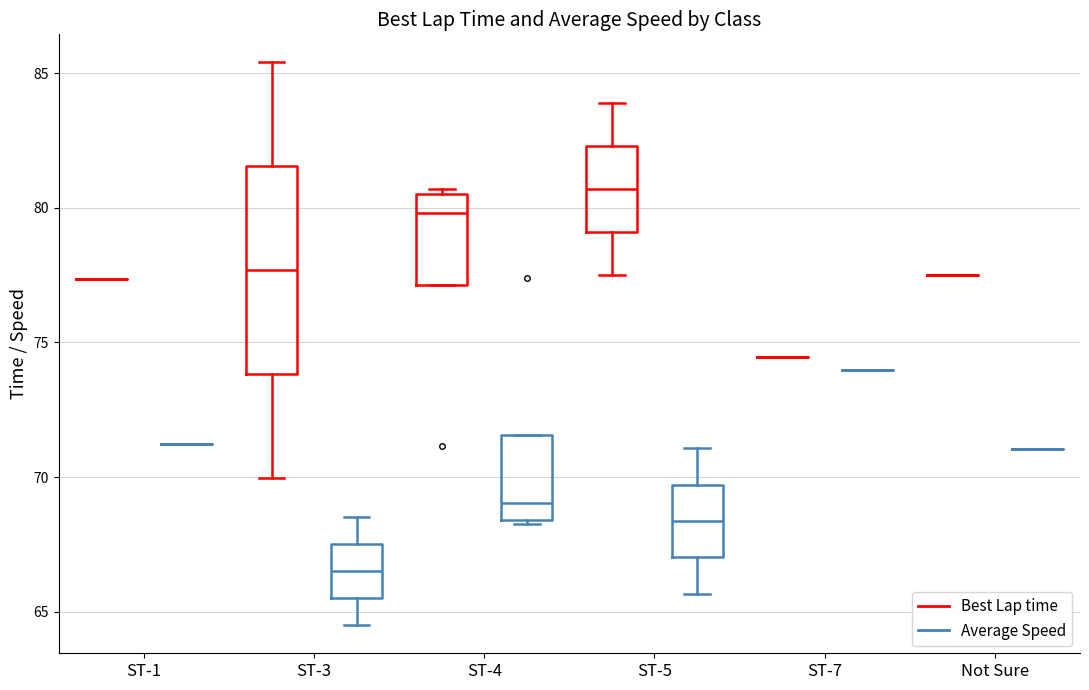

Comparing the boxes themselves (not the whiskers), which one is the tallest?

ST-3 (Best Lap time)